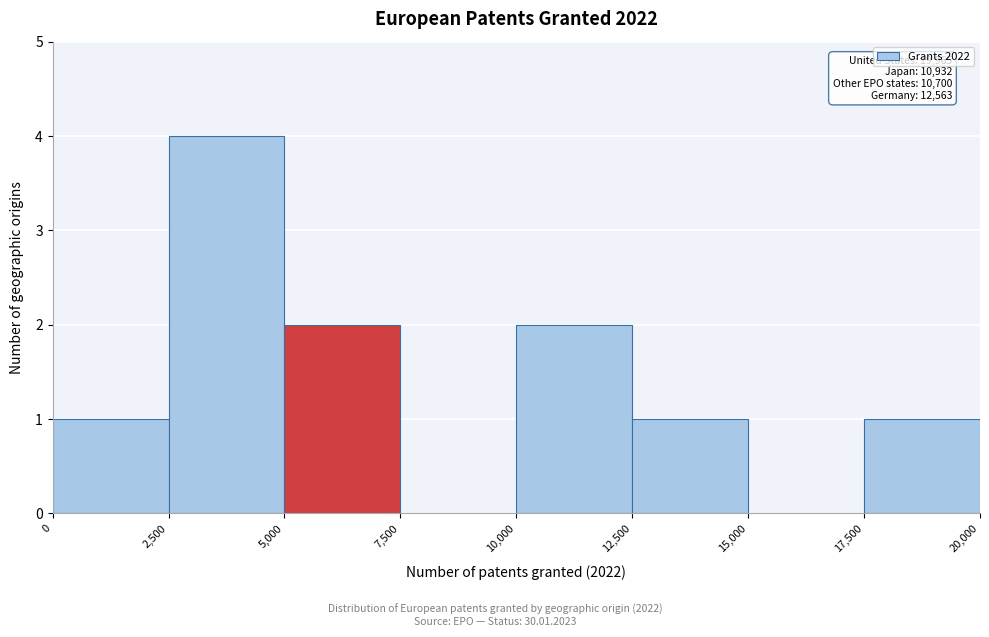

Which range on the x-axis has the tallest bar?

2,500 to 5,000